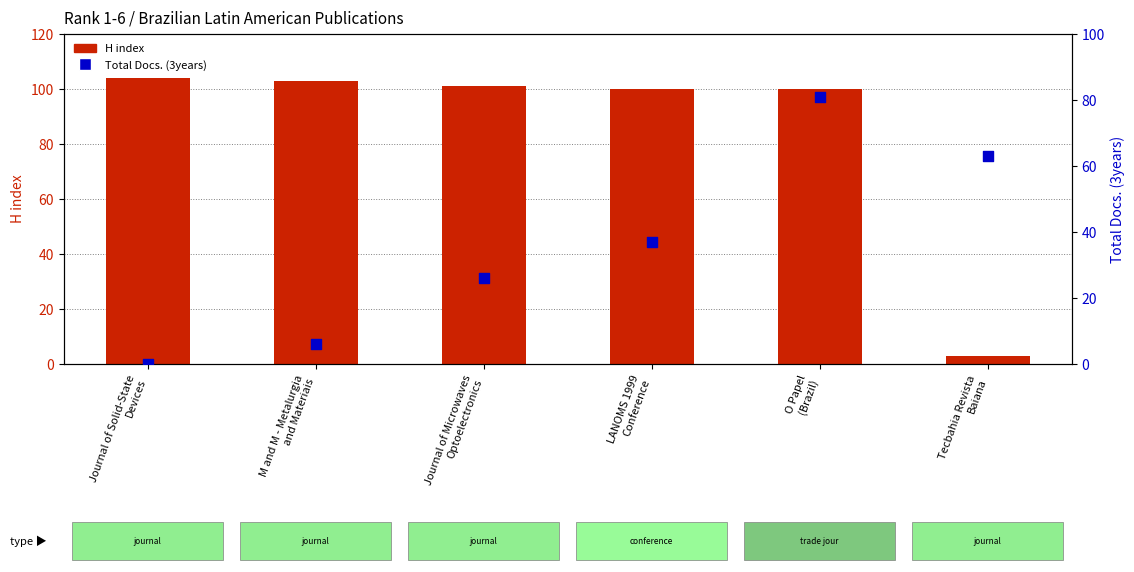

Which series reaches the minimum Y coordinate?

Total Docs. (3years)